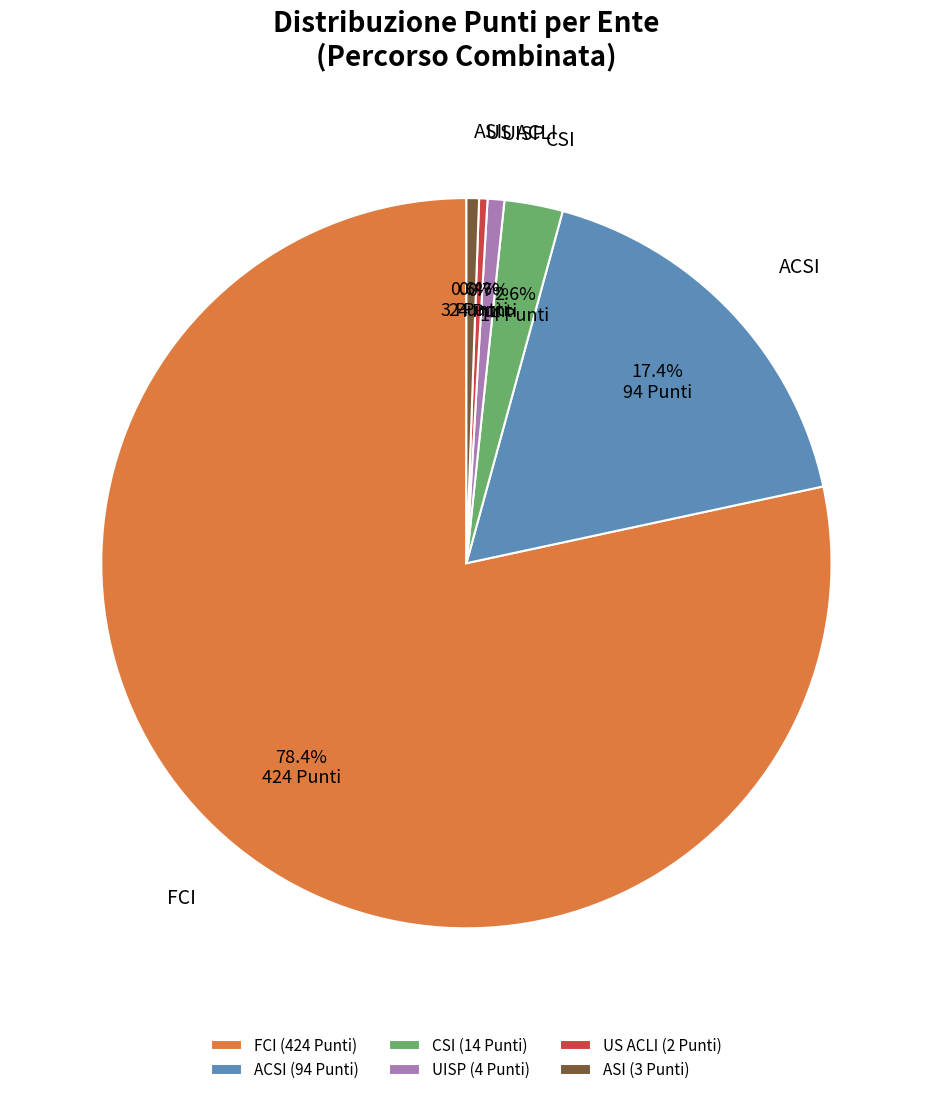

To the nearest percent, what is the difference between the largest and smallest slice percentages?

78%